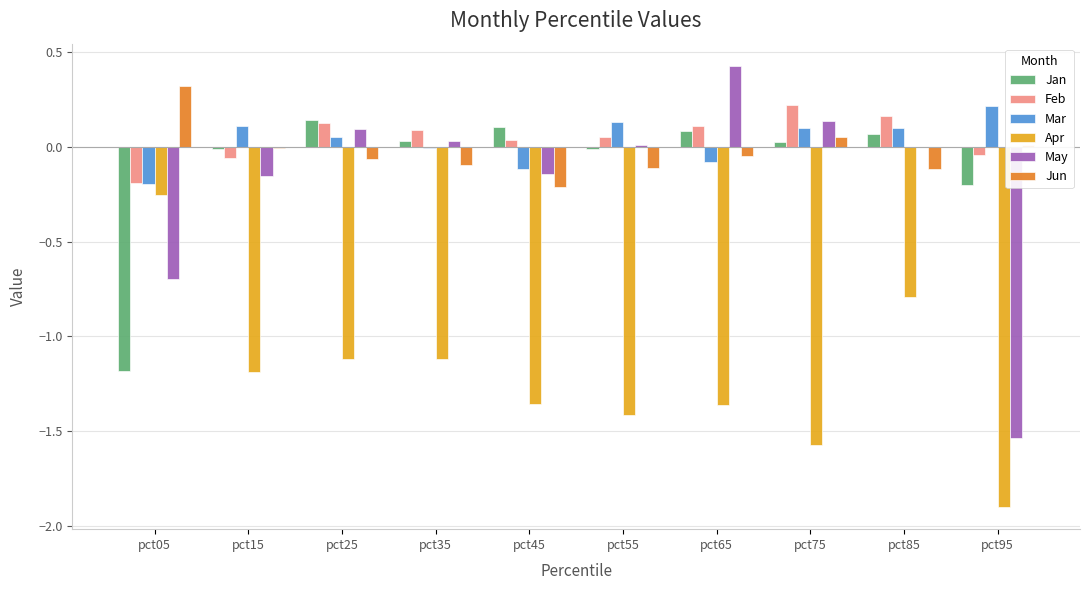

Is it true that Jun equals -0.2 at pct85?

False